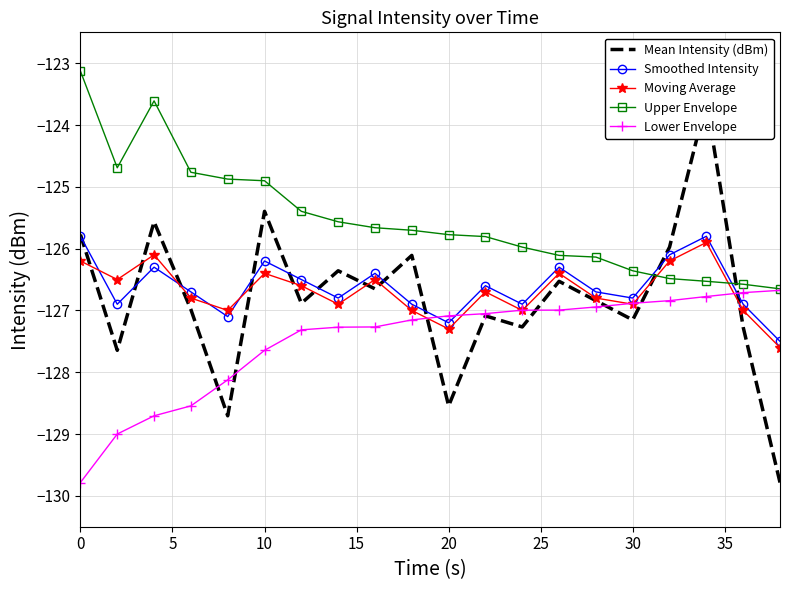

Is it true that Lower Envelope equals -225.4 at 0?

False